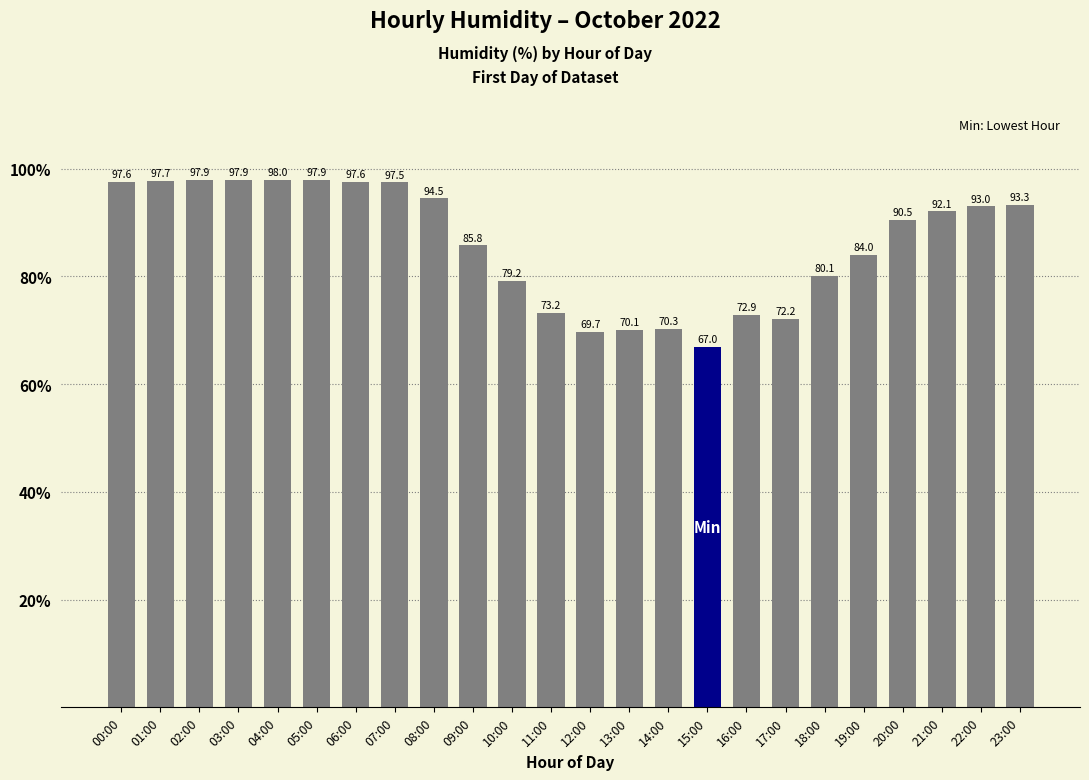

What is the ratio of the value at 02:00 to the value at 16:00?

1.3